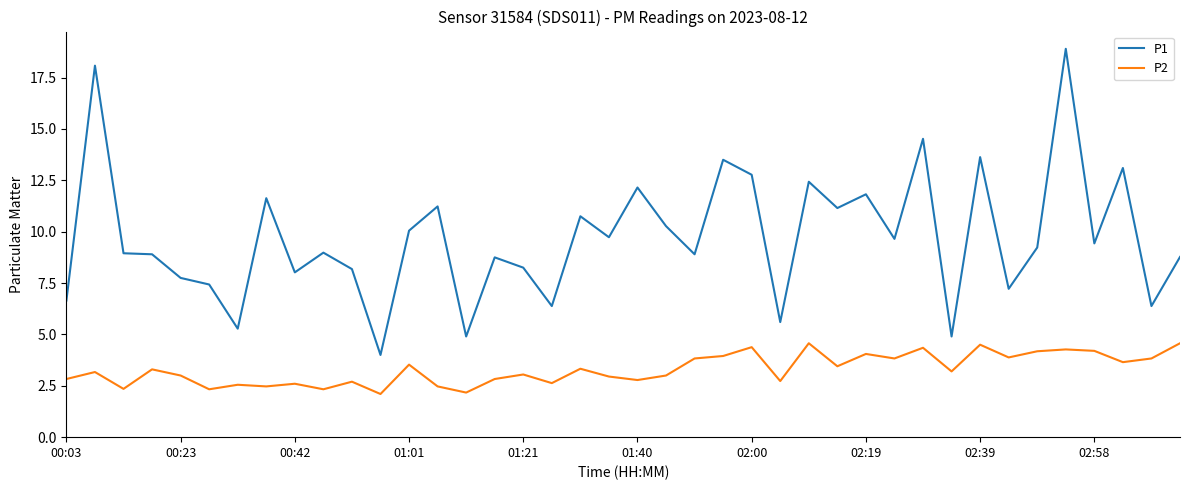

True or false: P1 and P2 cross at least once.

False